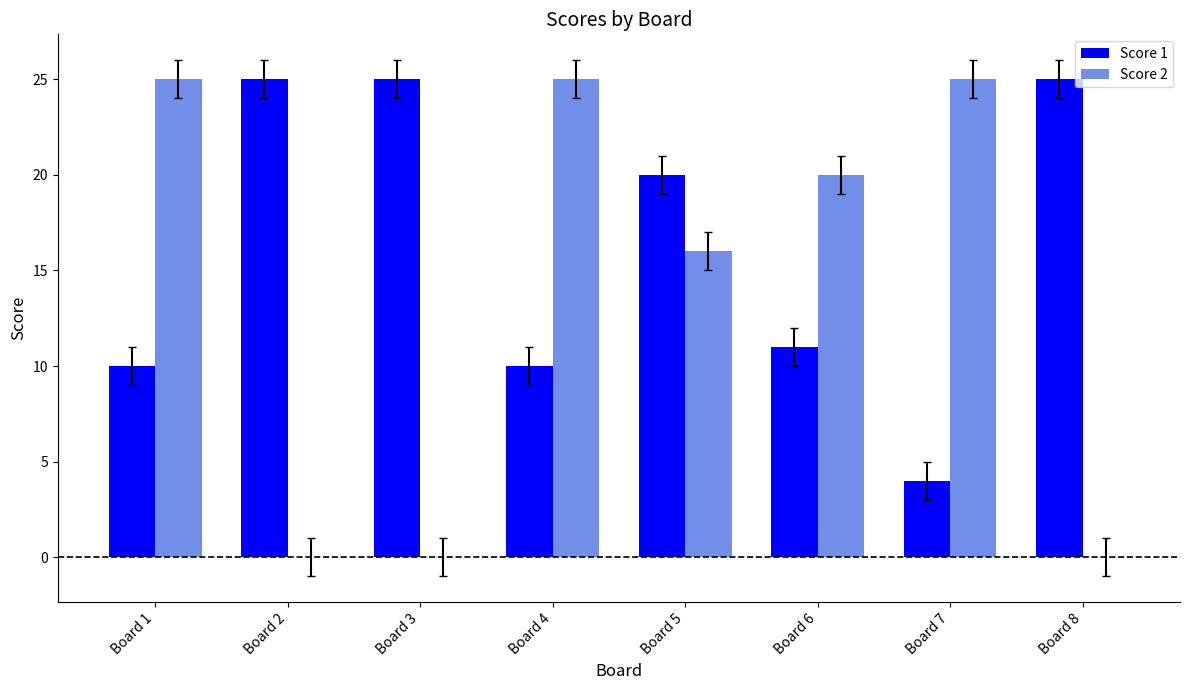

Reading left to right, extract all data points from this chart.

Score 1: 10	25	25	10	20	11	4	25
Score 2: 25	0	0	25	16	20	25	0